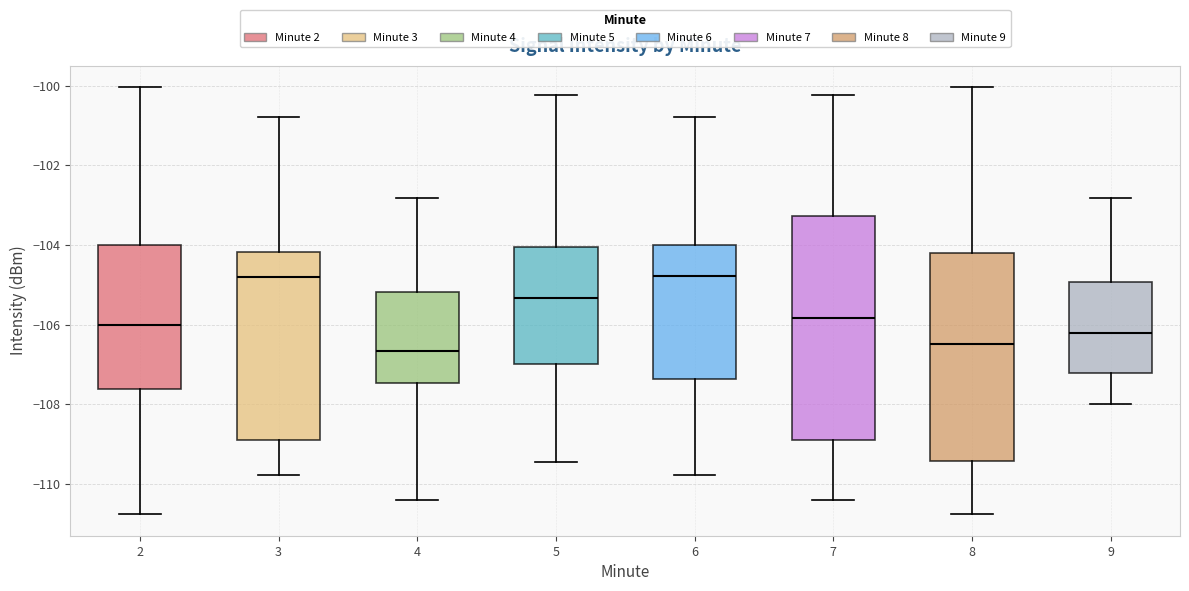

Reading left to right, transcribe this box plot: for each box, give where its median line is, the range the box spans, and where its two whiskers end, as read against the y-axis. The values are not printed on the chart, so give them approximately, as read against the axis.

2: median -106.0, box -107.6 to -104.0, whiskers -110.8 to -100.0
3: median -104.8, box -108.8 to -104.2, whiskers -109.8 to -100.8
4: median -106.6, box -107.4 to -105.2, whiskers -110.4 to -102.8
5: median -105.4, box -107.0 to -104.0, whiskers -109.4 to -100.2
6: median -104.8, box -107.4 to -104.0, whiskers -109.8 to -100.8
7: median -105.8, box -108.8 to -103.2, whiskers -110.4 to -100.2
8: median -106.4, box -109.4 to -104.2, whiskers -110.8 to -100.0
9: median -106.2, box -107.2 to -105.0, whiskers -108.0 to -102.8